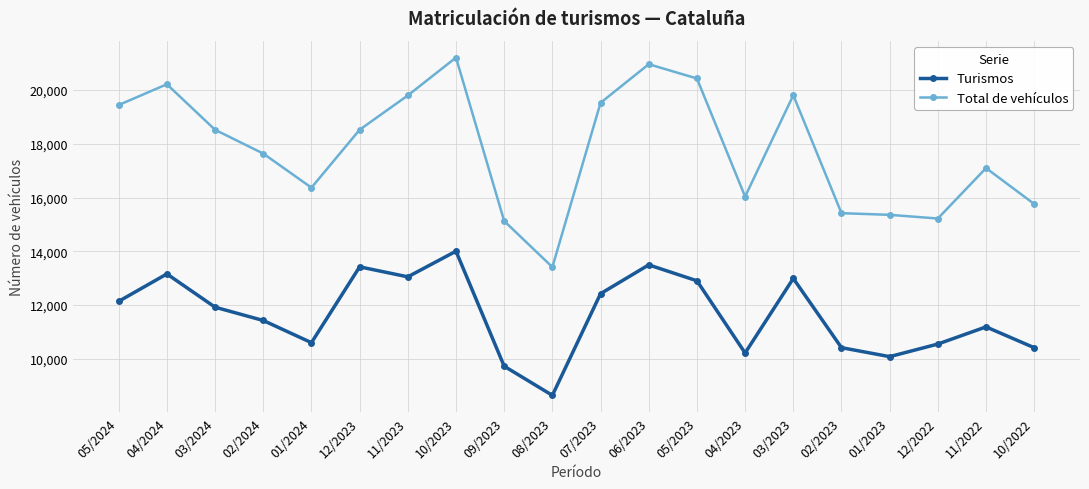

What is the highest value of the Total de vehículos series?

21211